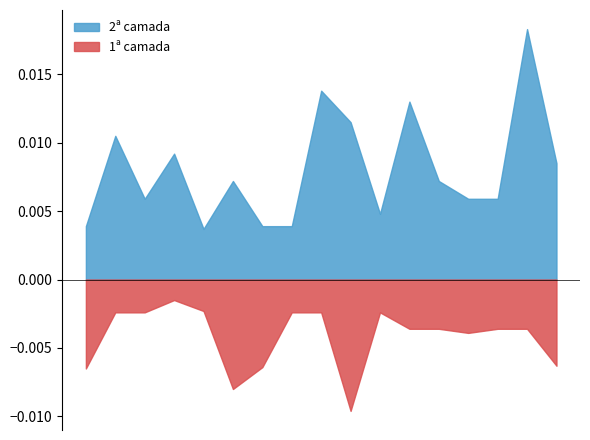

In 2ª camada, how many points are higher than both neighbors (excluding endpoints)?

6